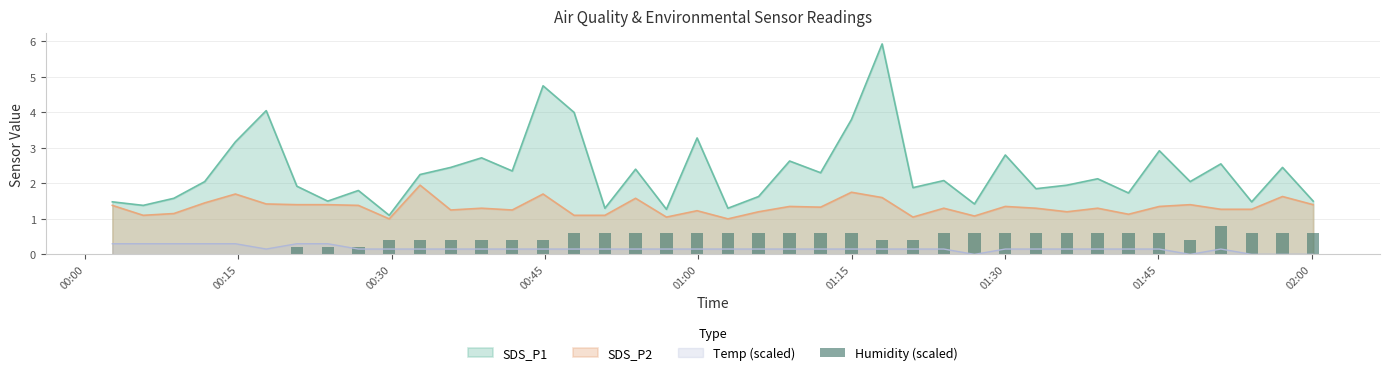

True or false: SDS_P2 and Temp (scaled) cross at least once.

False